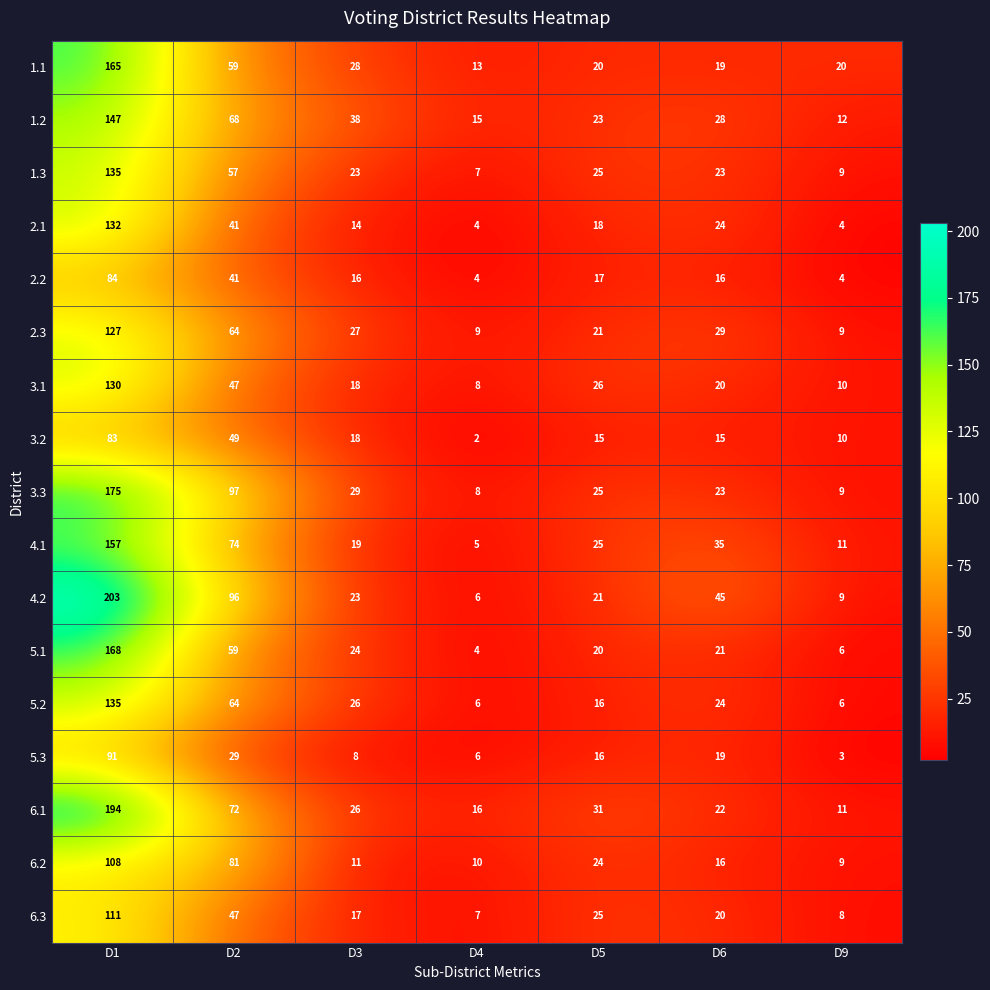

What is the spread (max minus min) of values at D1?

120